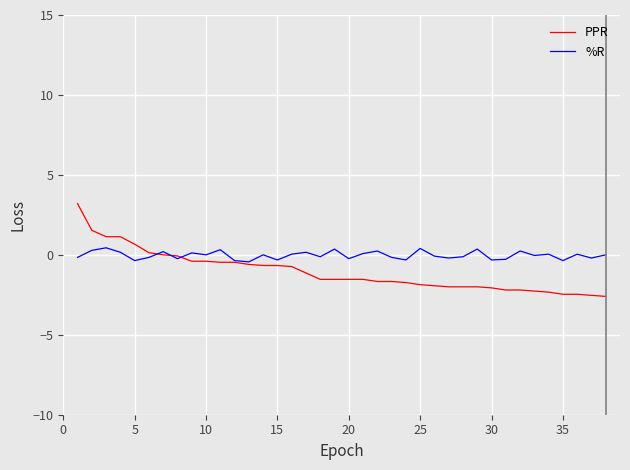

Rank the series by their average value, from lowest to highest.

PPR, %R